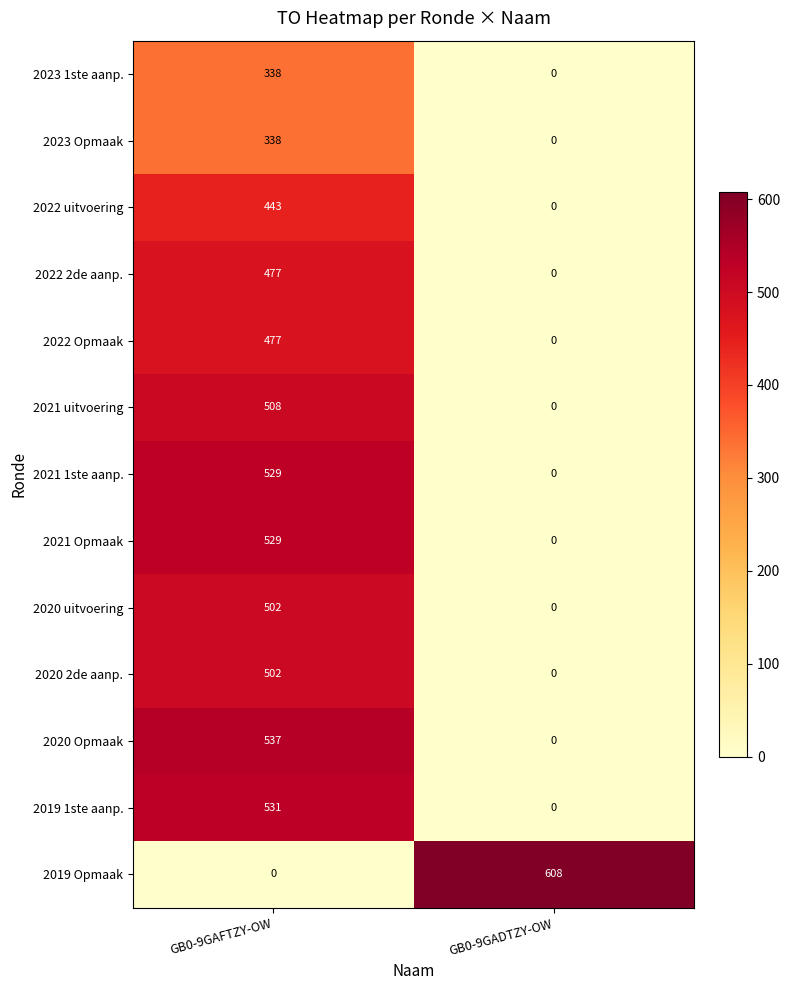

What is the sum of the 2022 2de aanp. values at GB0-9GADTZY-OW and GB0-9GAFTZY-OW?

477